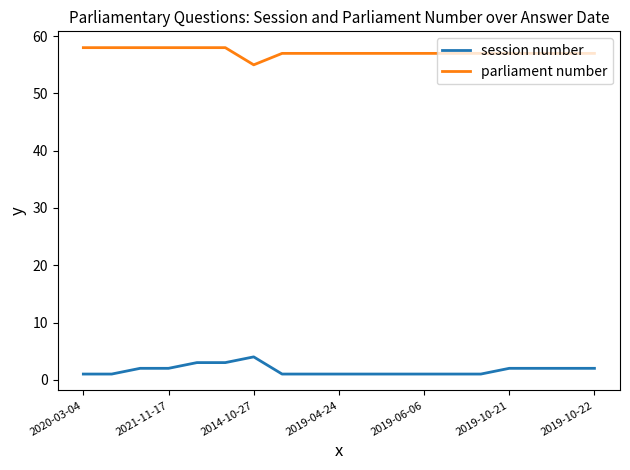

True or false: parliament number and session number cross at least once.

False